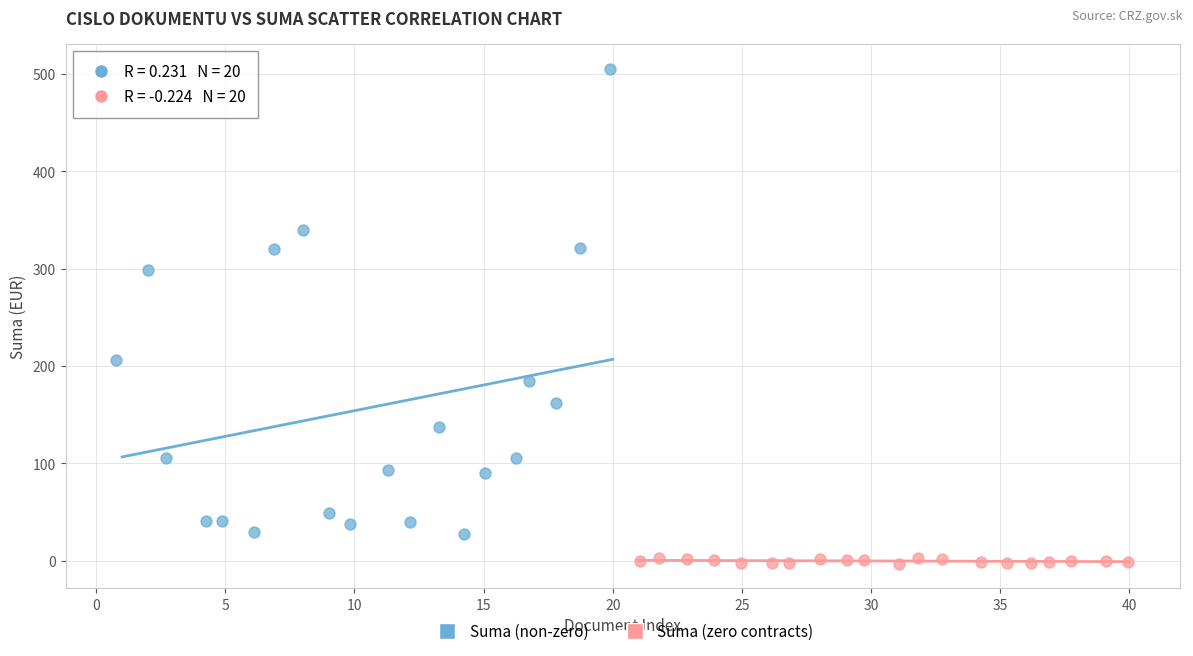

Which series has the largest Y range (max minus min)?

Suma (non-zero)